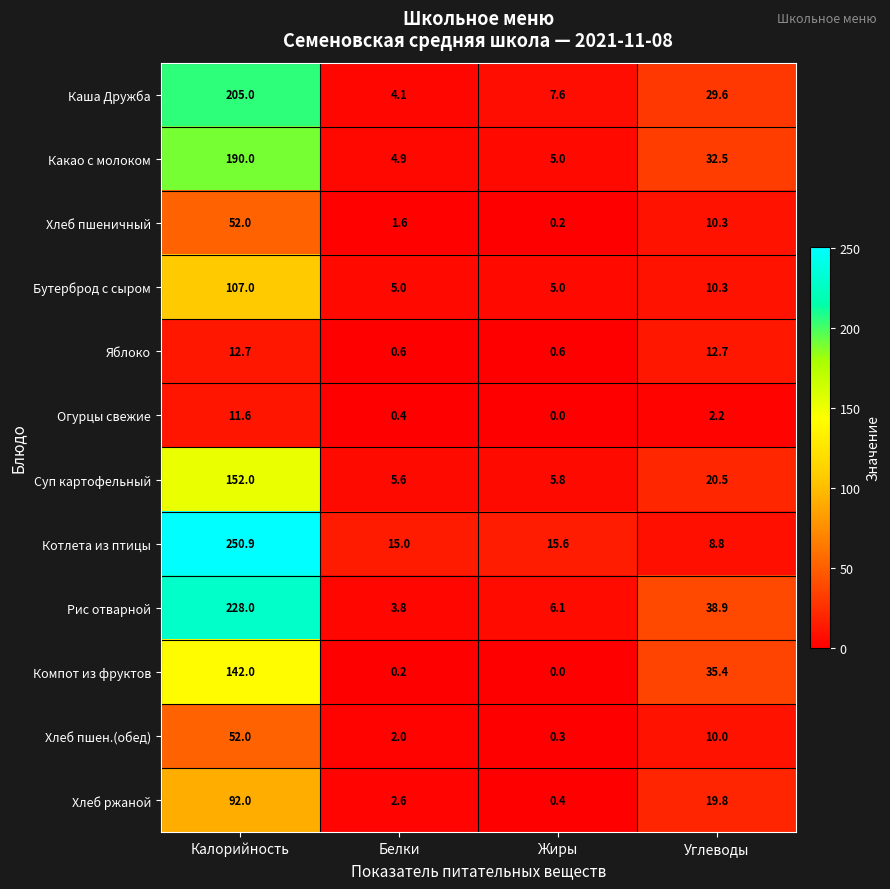

Where is Суп картофельный nearest to the value 78?

Углеводы